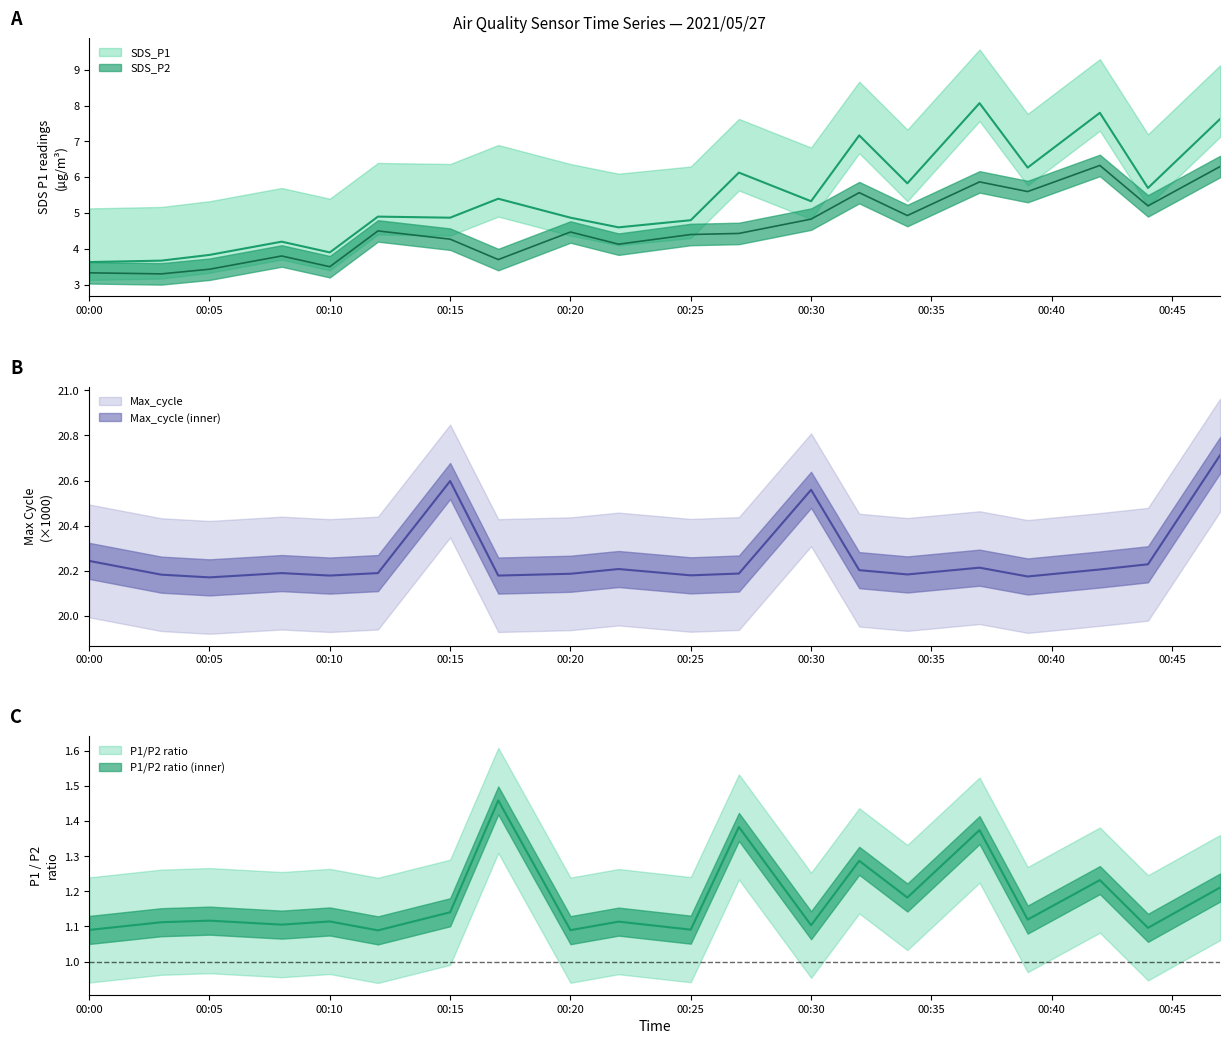

True or false: Max_cycle and SDS_P1 cross at least once.

False